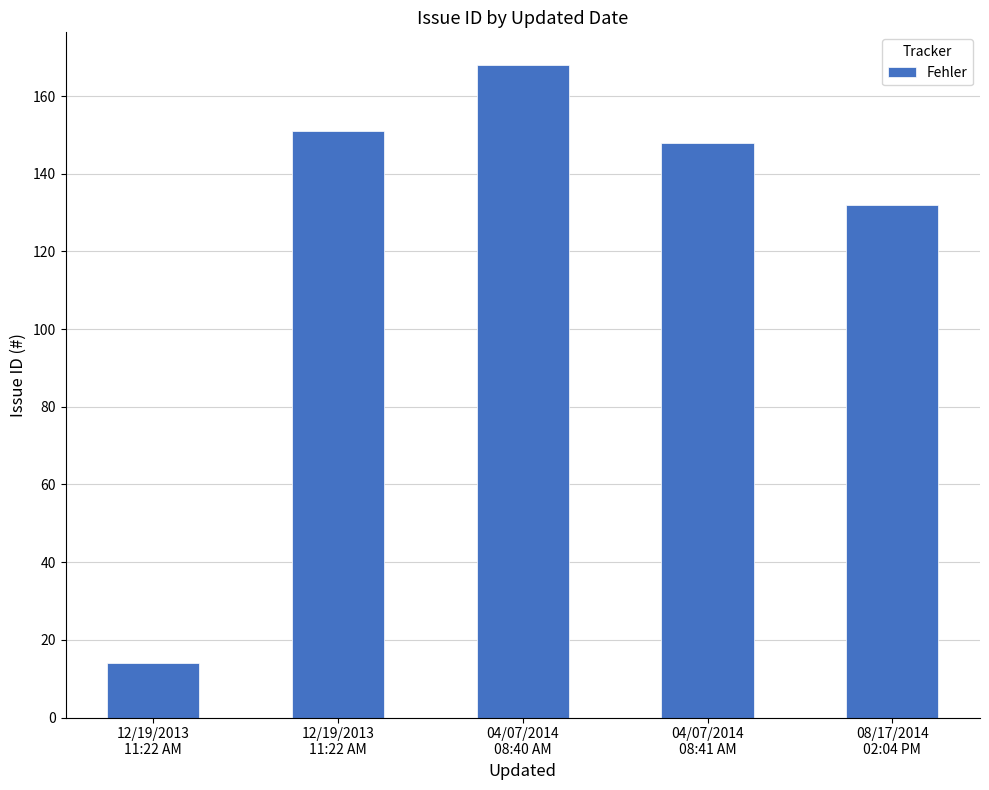

How many distinct data groups are displayed?

1